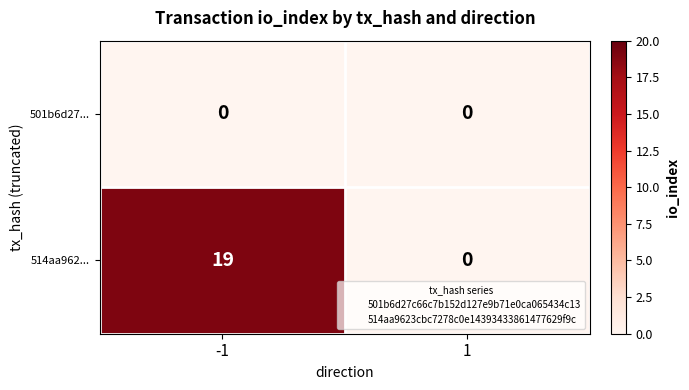

Is it true that 501b6d27... equals 0 at 1?

True